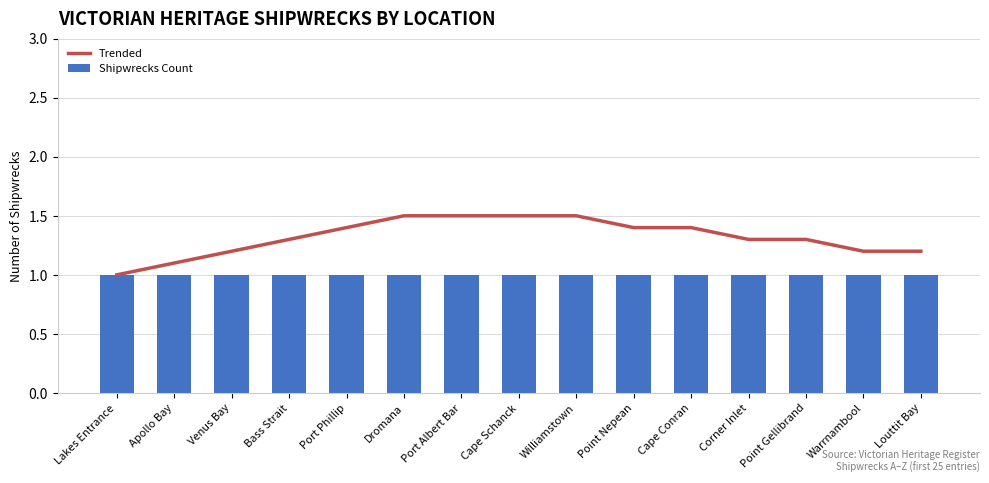

What is the difference between the second highest and second lowest values in the Trended series?

0.4